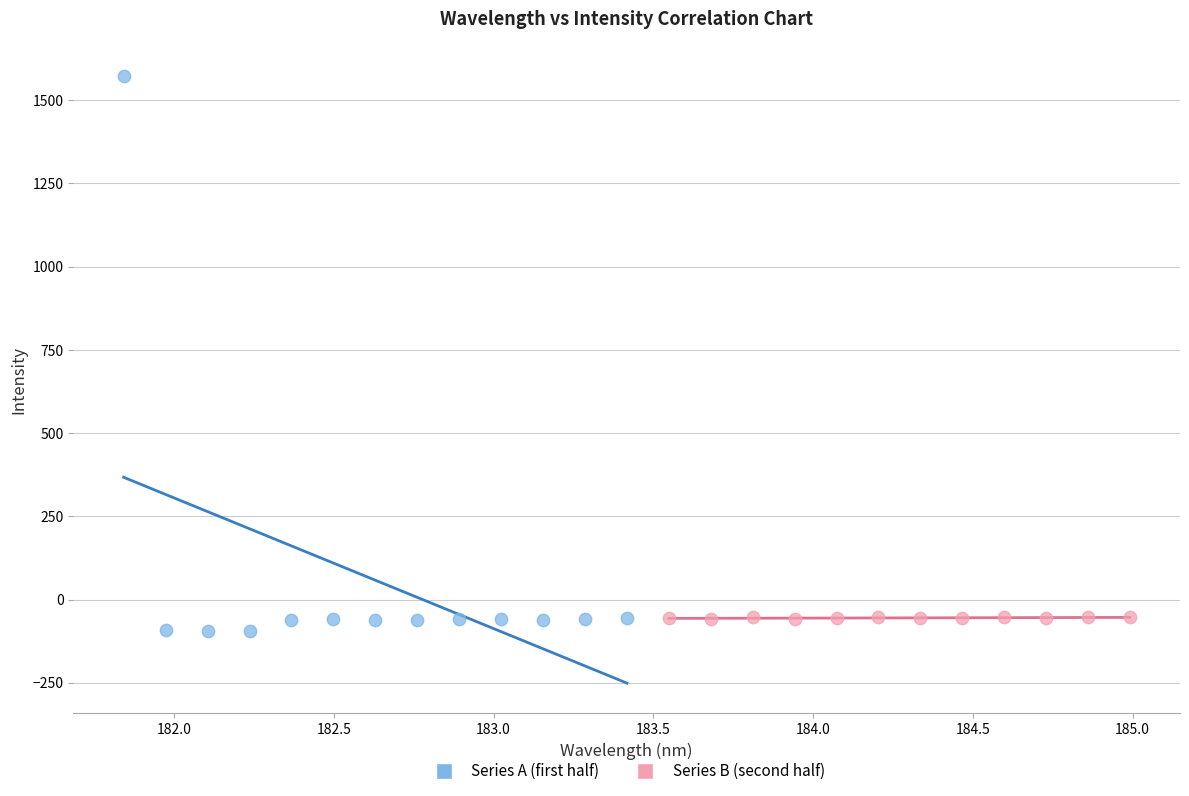

Which series contains the lowest Y value?

Series A (first half)